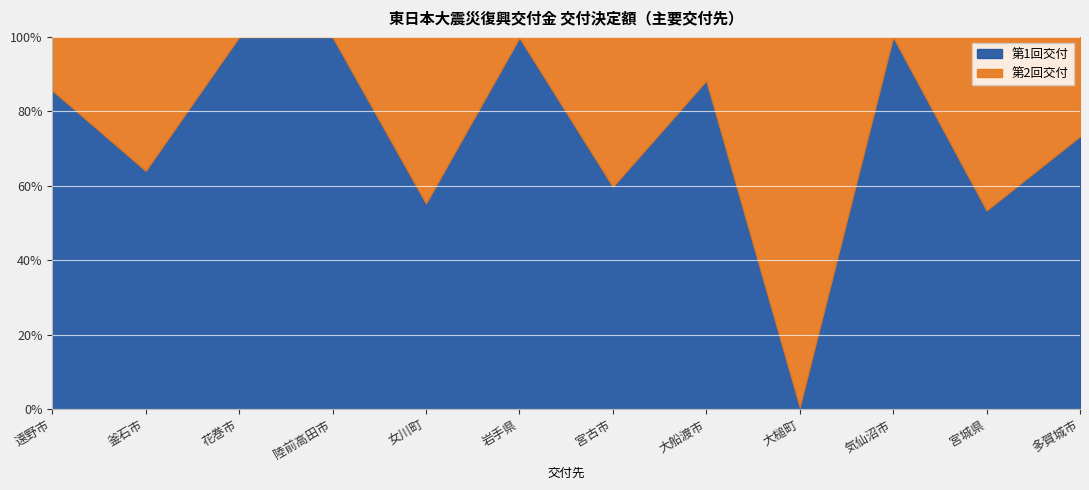

Count the number of data series in this chart.

2